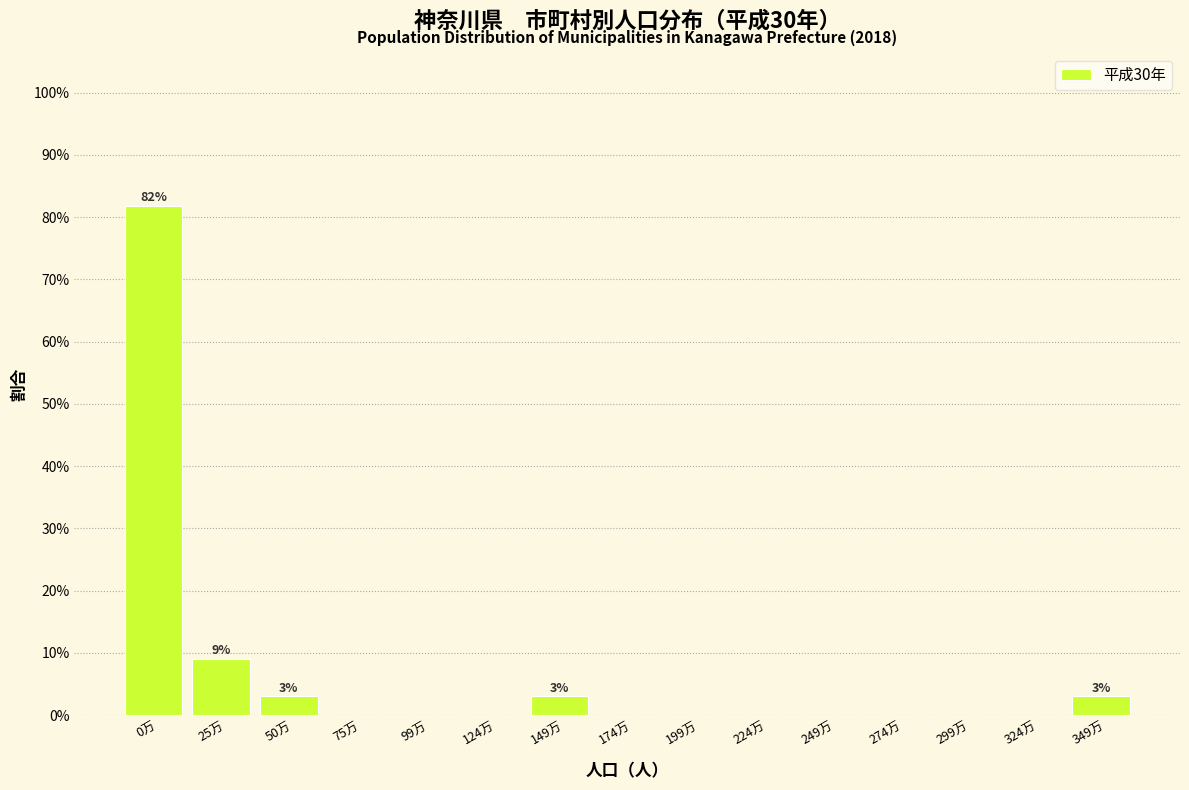

Reading left to right, transcribe all the data shown in this chart.

0万=81.8	25万=9.1	50万=3.0	75万=0.0	99万=0.0	124万=0.0	149万=3.0	174万=0.0	199万=0.0	224万=0.0	249万=0.0	274万=0.0	299万=0.0	324万=0.0	349万=3.0